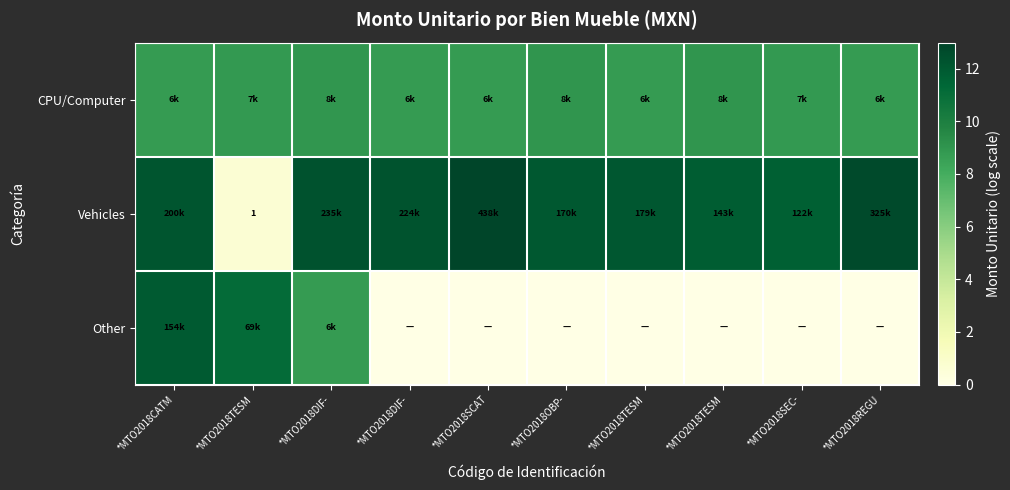

What is the average value of the CPU/Computer series?

8.8